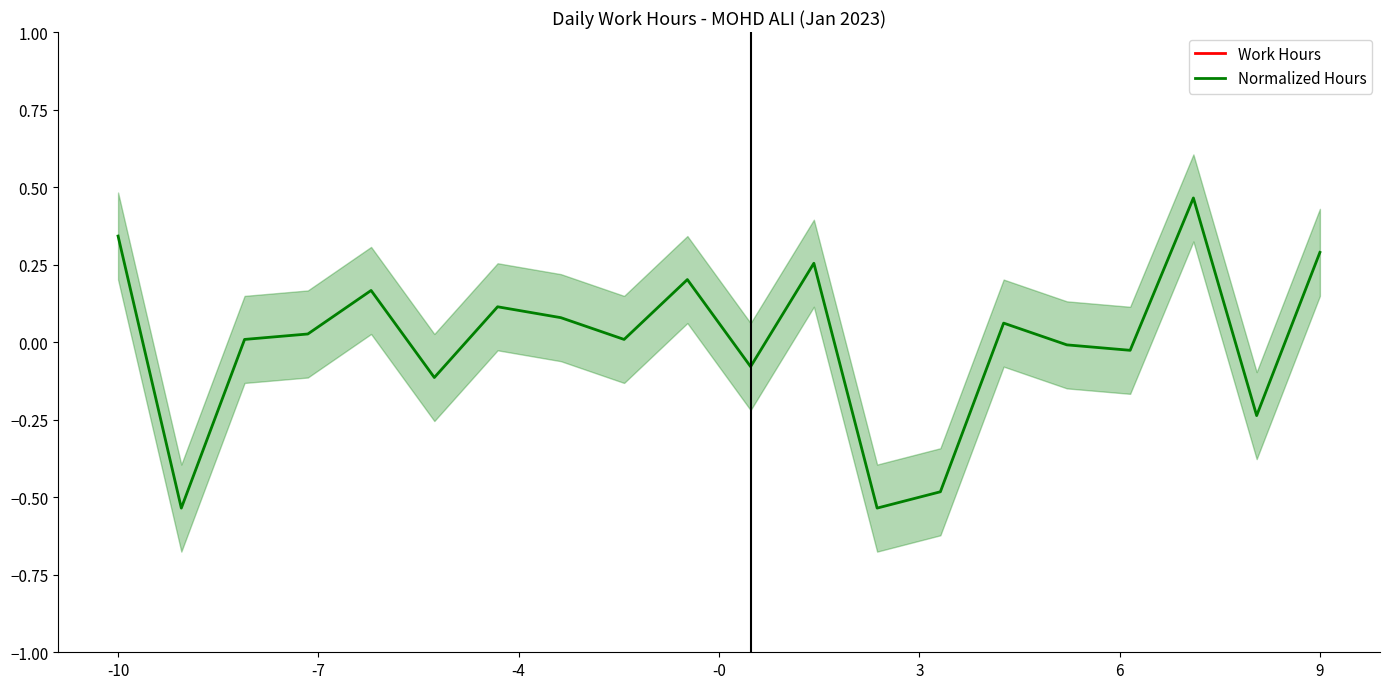

At which label is Work Hours closest to 9?

6